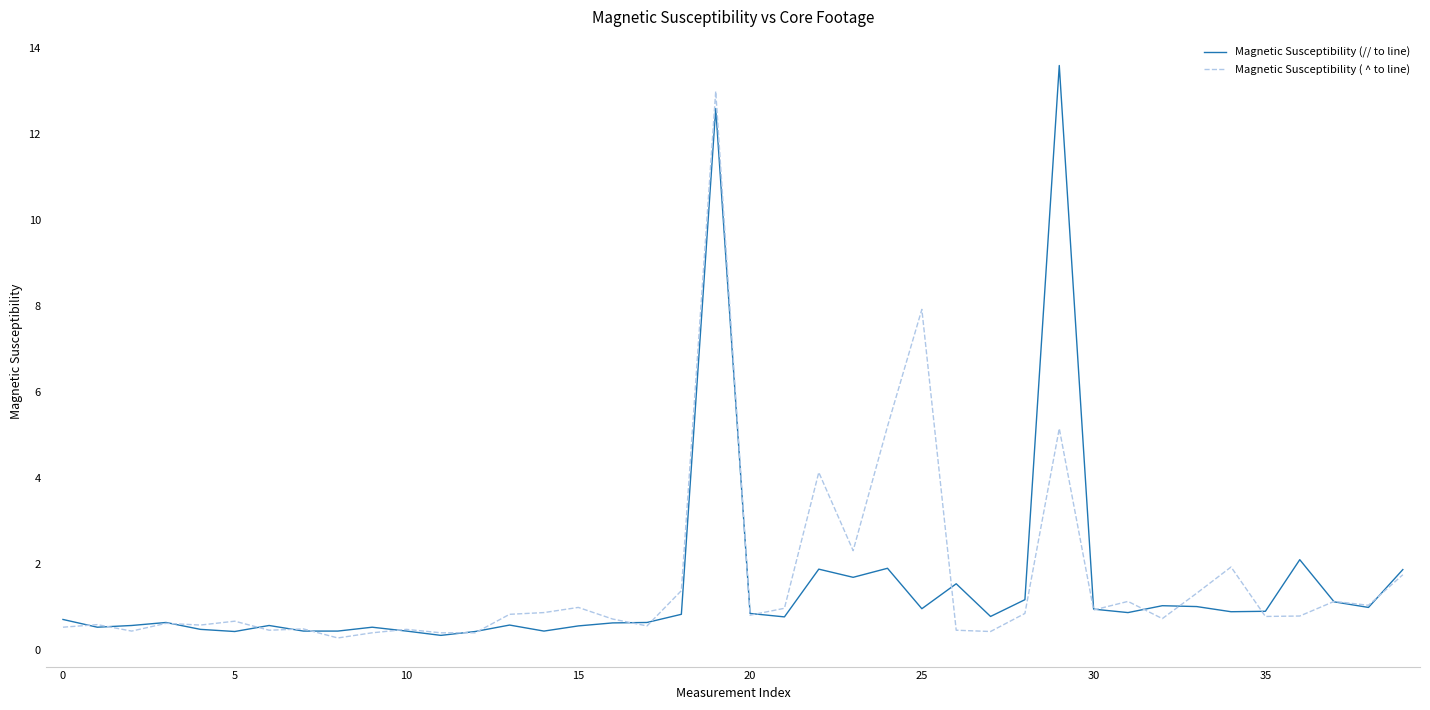

What is the maximum value shown in the chart?

13.6